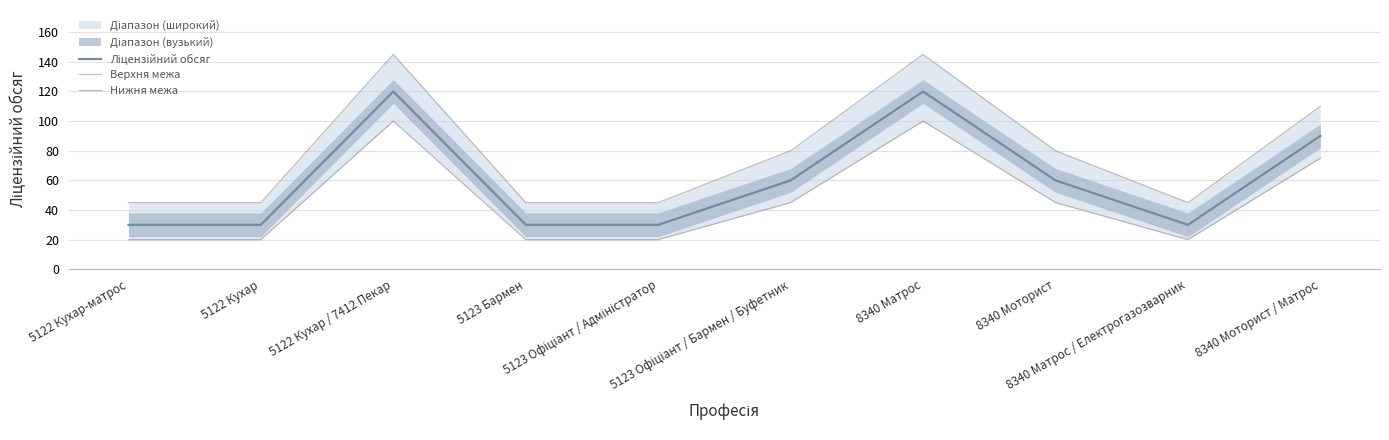

At how many categories does at least one series exceed 119?

2